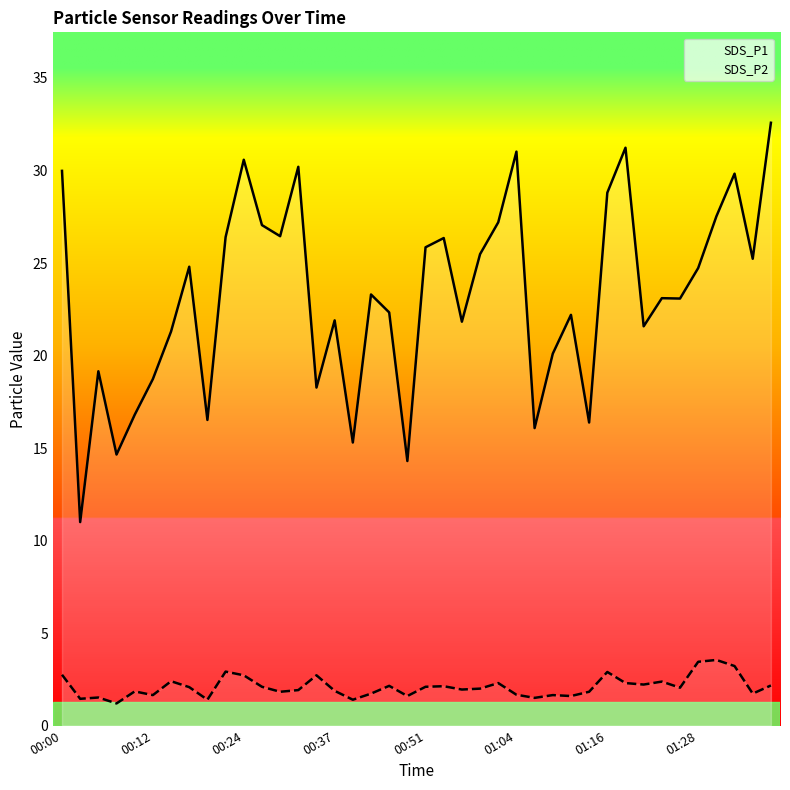

True or false: SDS_P2 and SDS_P1 cross at least once.

False